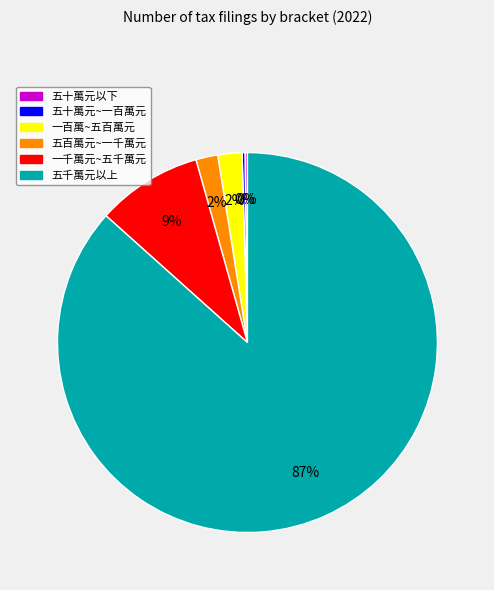

To the nearest percent, what is the difference between the 五百萬元~一千萬元 and 五千萬元以上 slice percentages?

85%